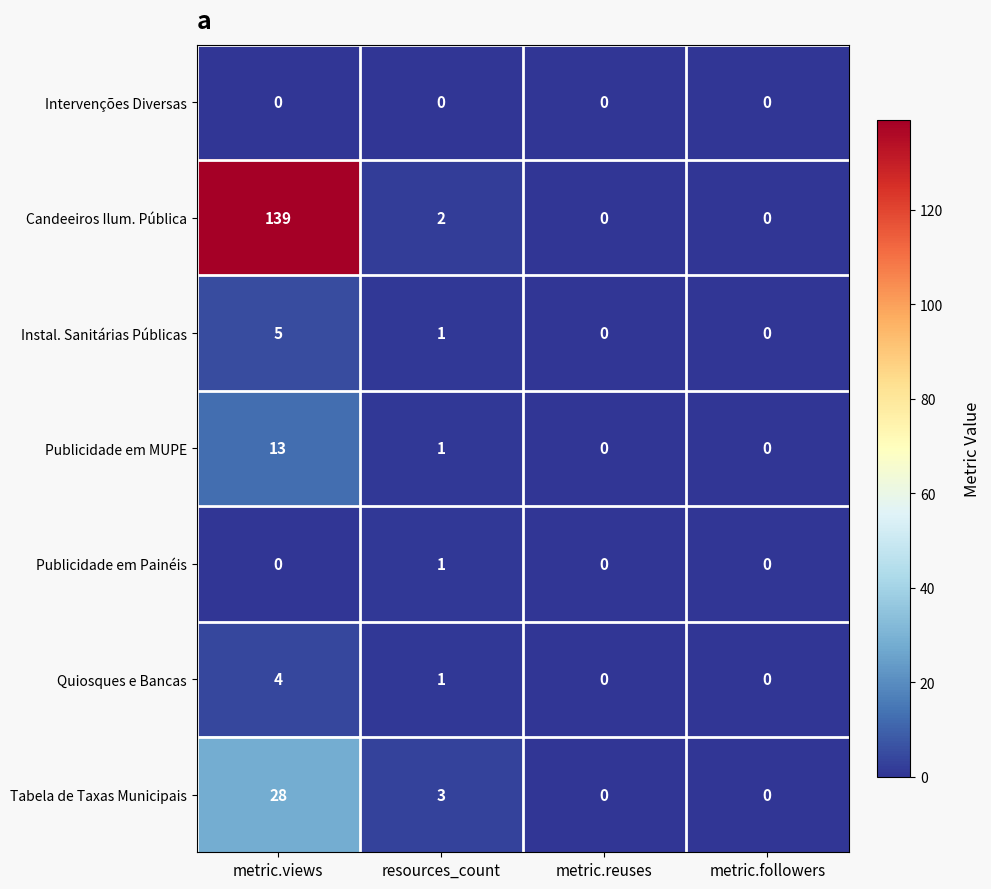

Which series has the largest range (max minus min)?

Candeeiros Ilum. Pública